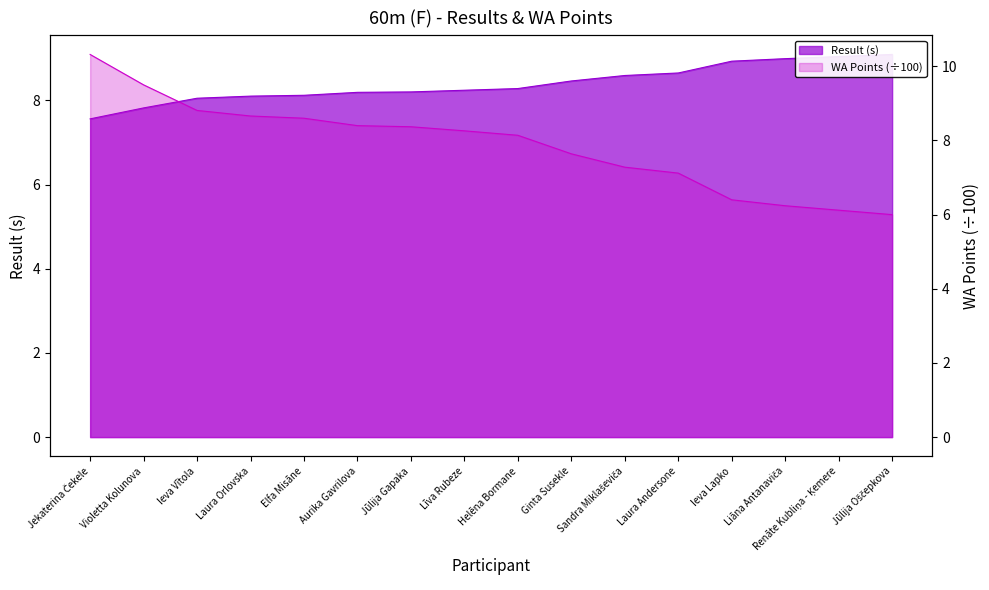

What is the total value across all series at Laura Orlovska?

16.8